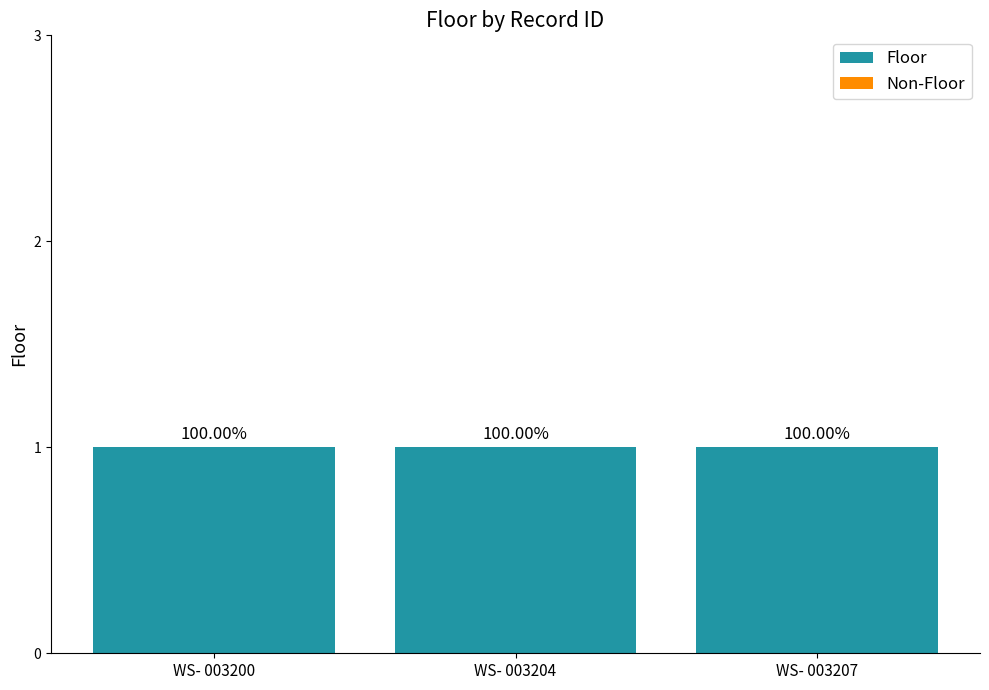

At which label does Non-Floor reach its peak?

WS- 003200